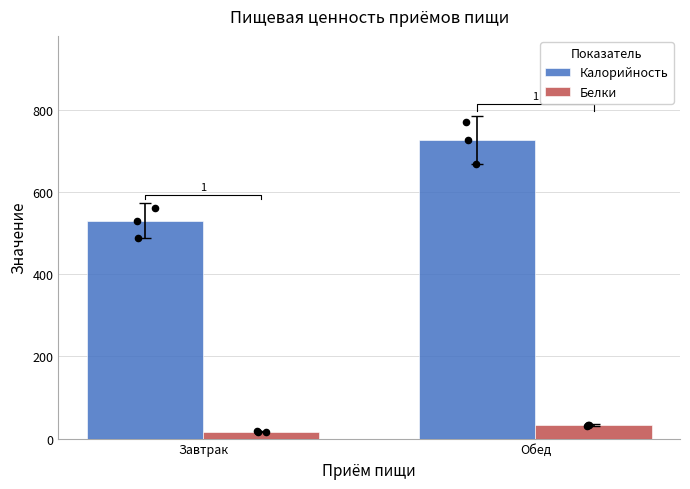

Which series has the largest total across all categories?

Калорийность